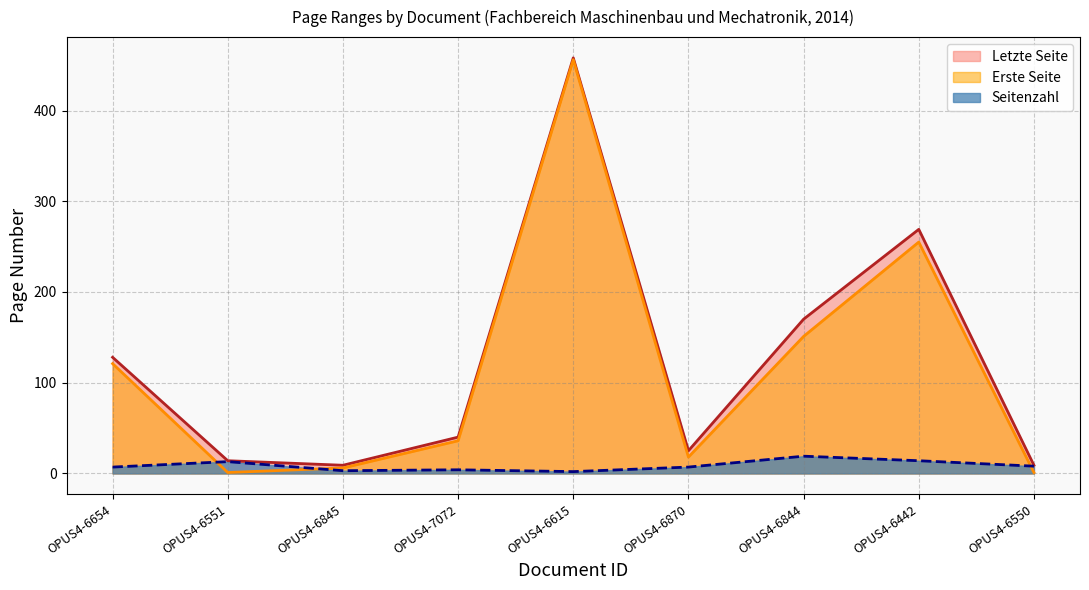

Rank the series by their maximum value, from highest to lowest.

Letzte Seite, Erste Seite, Seitenzahl